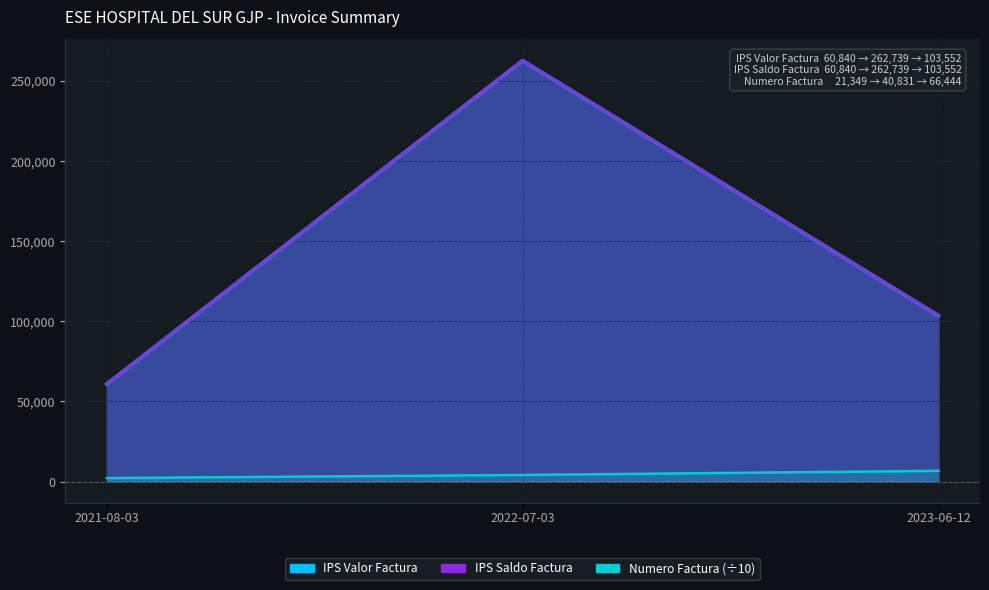

Read the IPS Valor Factura value at 2022-07-03.

262739.0